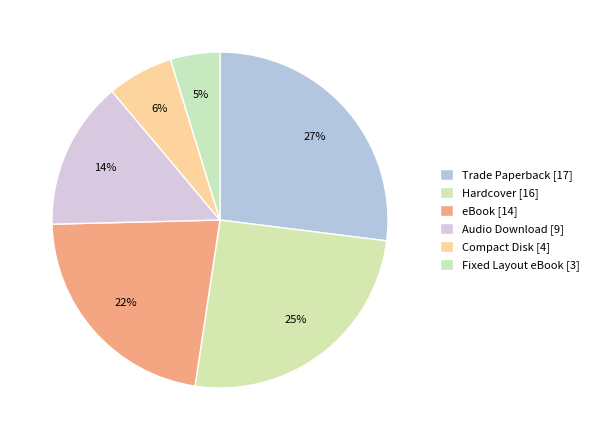

What is the ratio of the value at Trade Paperback [17] to the value at Compact Disk [4]?

4.2